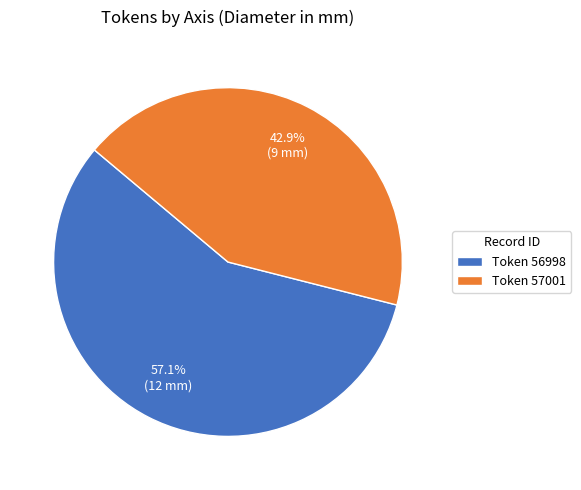

How many slices are in this pie chart?

2